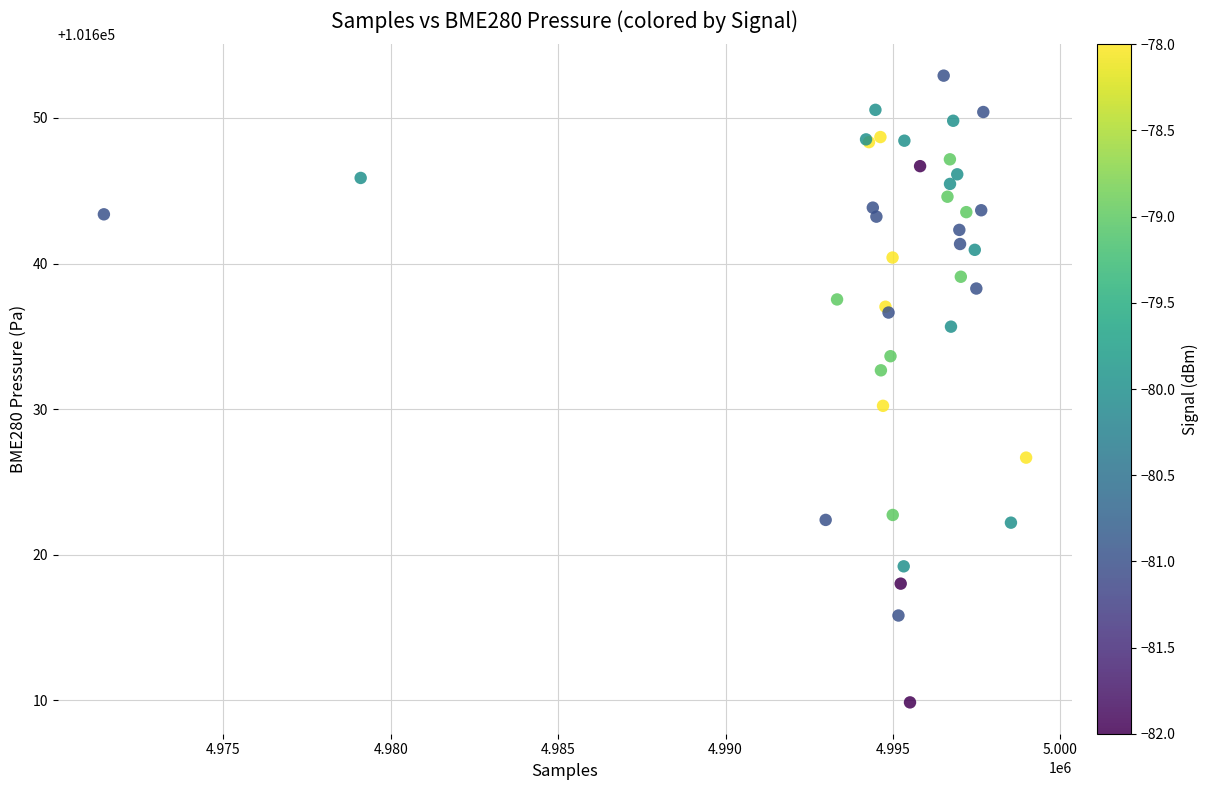

What Y value in the scatter plot is closest to 101631?

101630.2